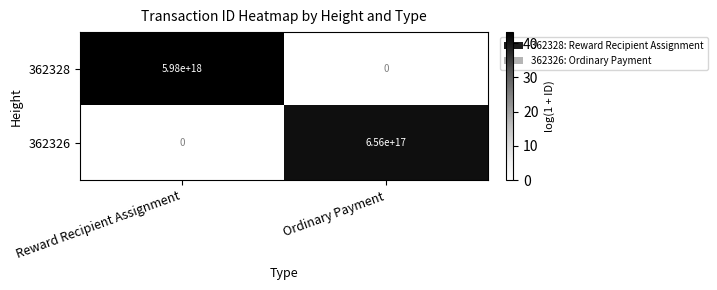

The 362326 series shows 656000000000000000 at Ordinary Payment. True or false?

True